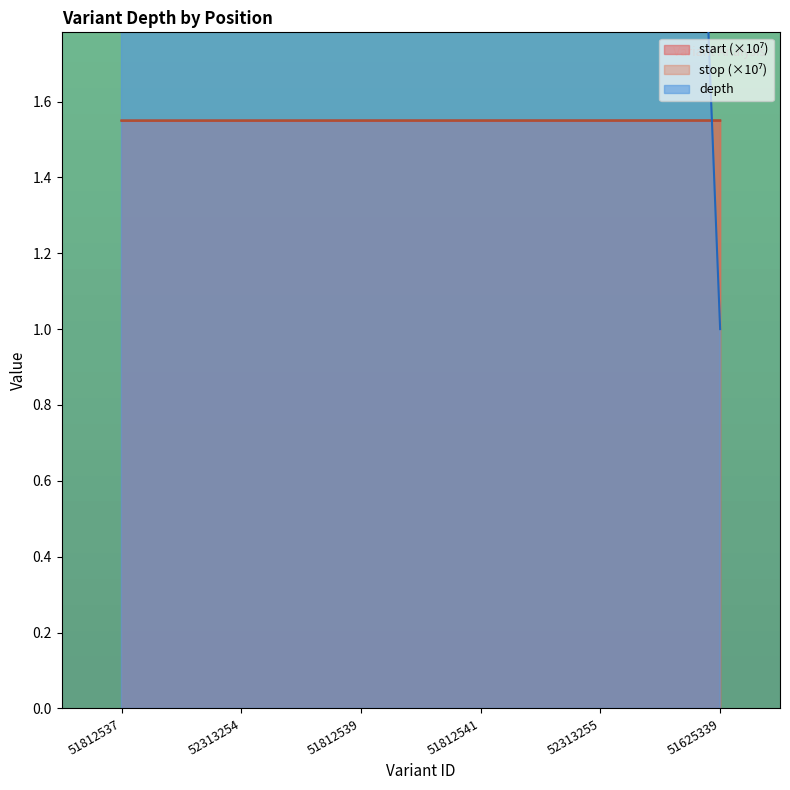

What is the average value of the stop series?

1.5